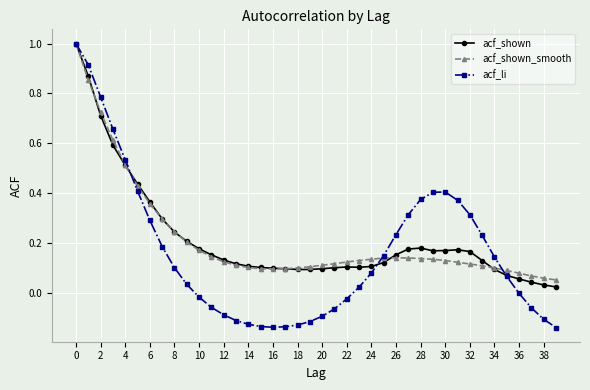

What is the highest value of the acf_li series?

1.0